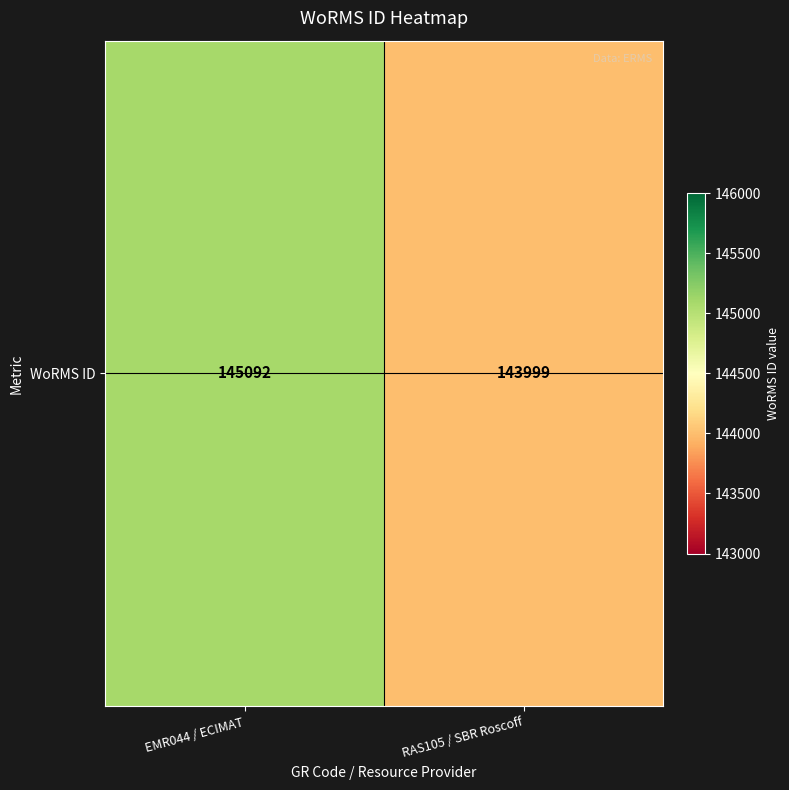

What is the change in value from EMR044 / ECIMAT to RAS105 / SBR Roscoff?

-1093